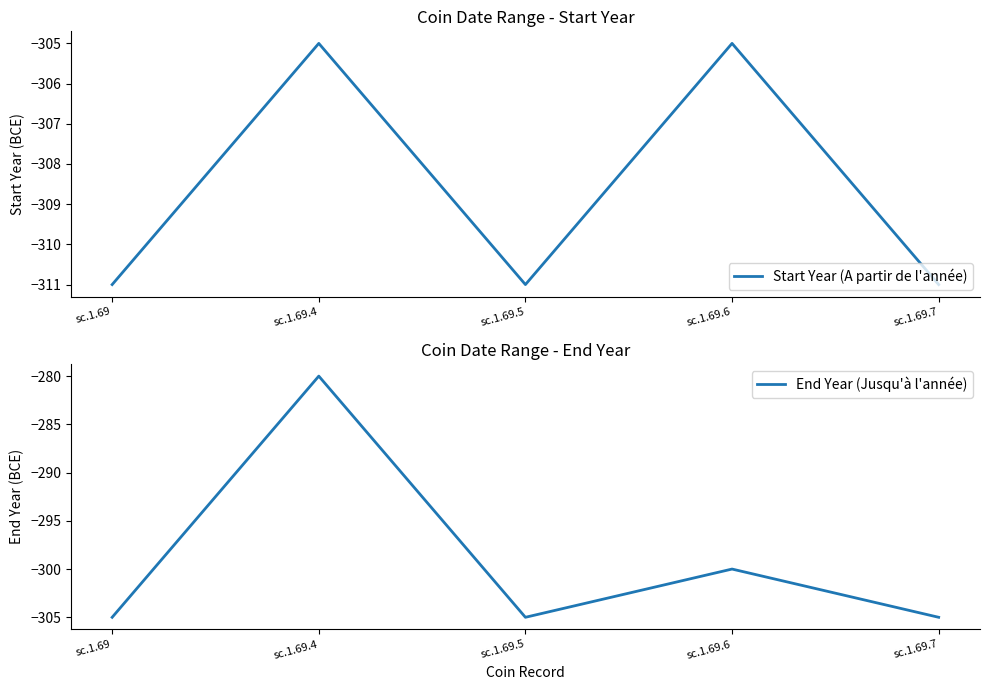

What is the sum of the Start Year (A partir de l'année) values at sc.1.69.6 and sc.1.69.5?

-616